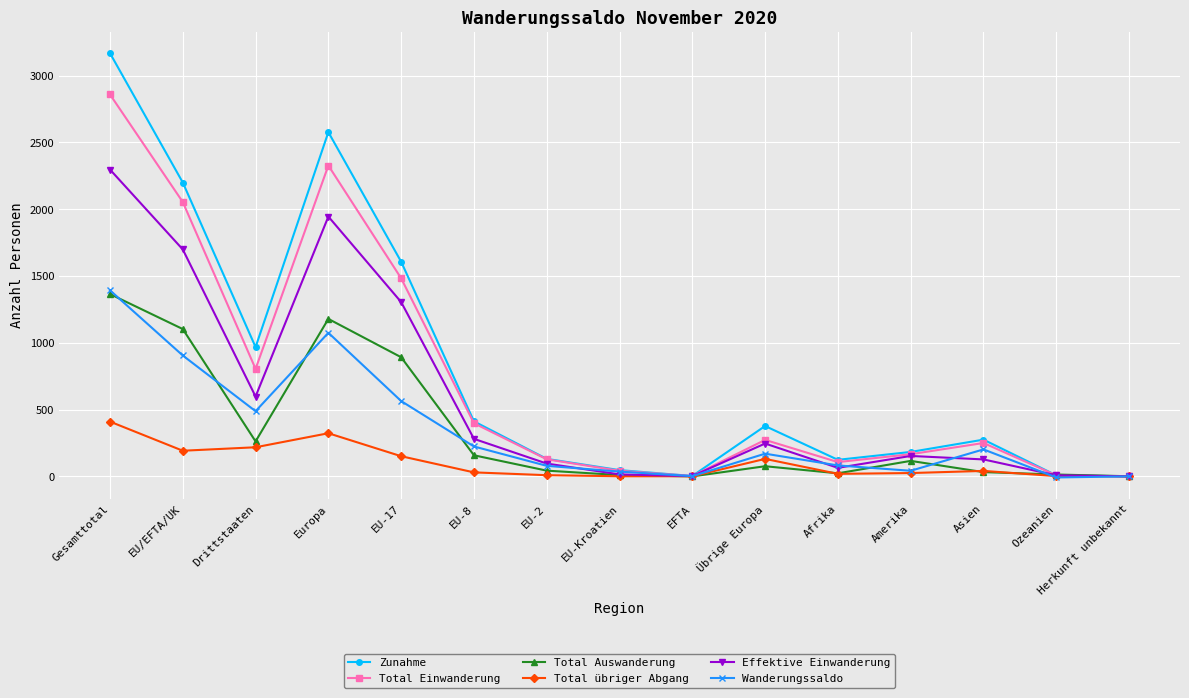

How many series are shown in this chart?

6